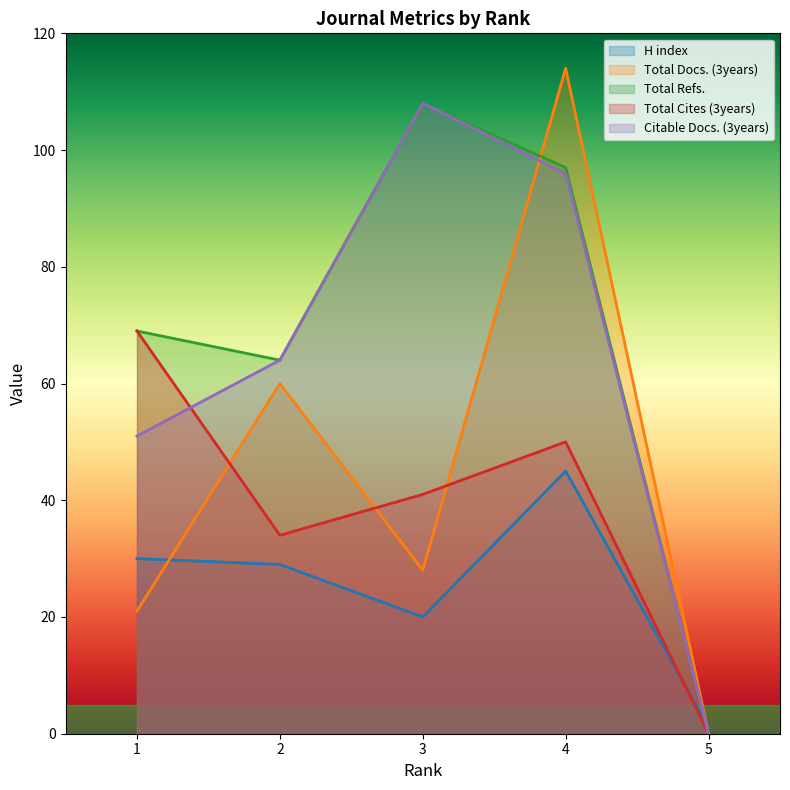

True or false: H index and Total Cites (3years) intersect in this chart.

True